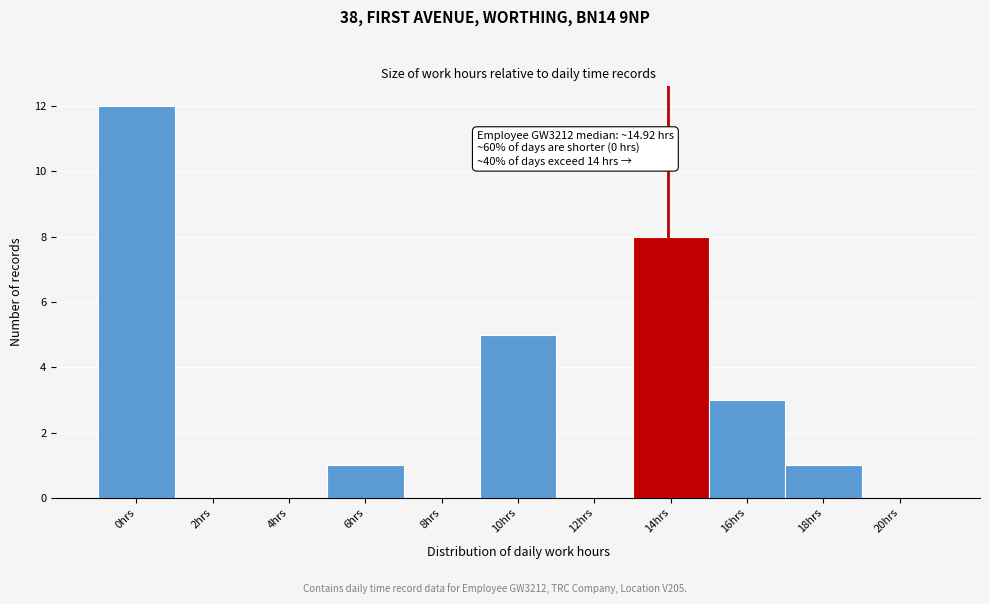

Reading left to right, extract all data points from this chart.

0hrs=12	2hrs=0	4hrs=0	6hrs=1	8hrs=0	10hrs=5	12hrs=0	14hrs=8	16hrs=3	18hrs=1	20hrs=0